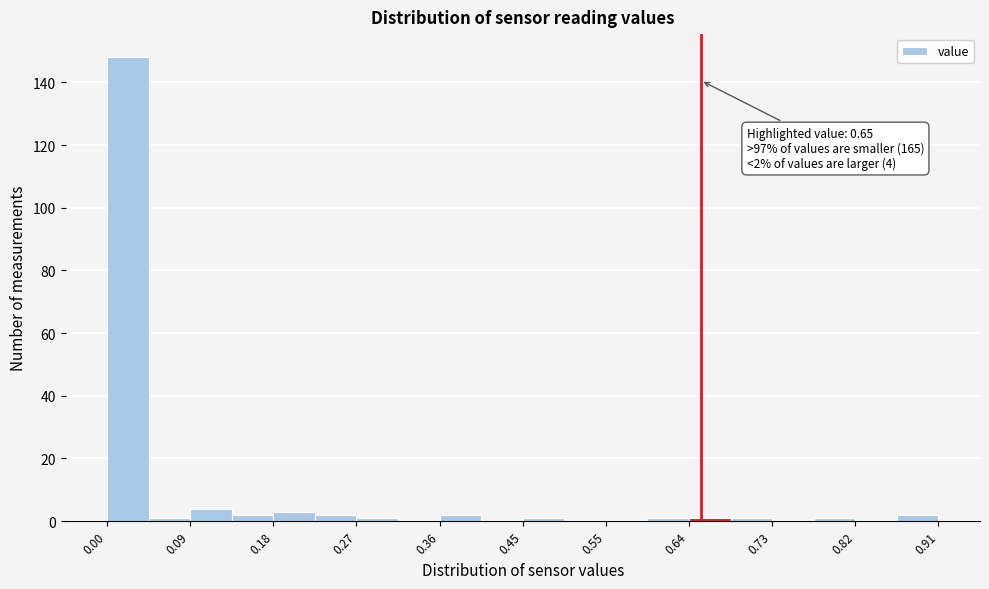

Which range on the x-axis has the tallest bar?

0.00 to 0.05